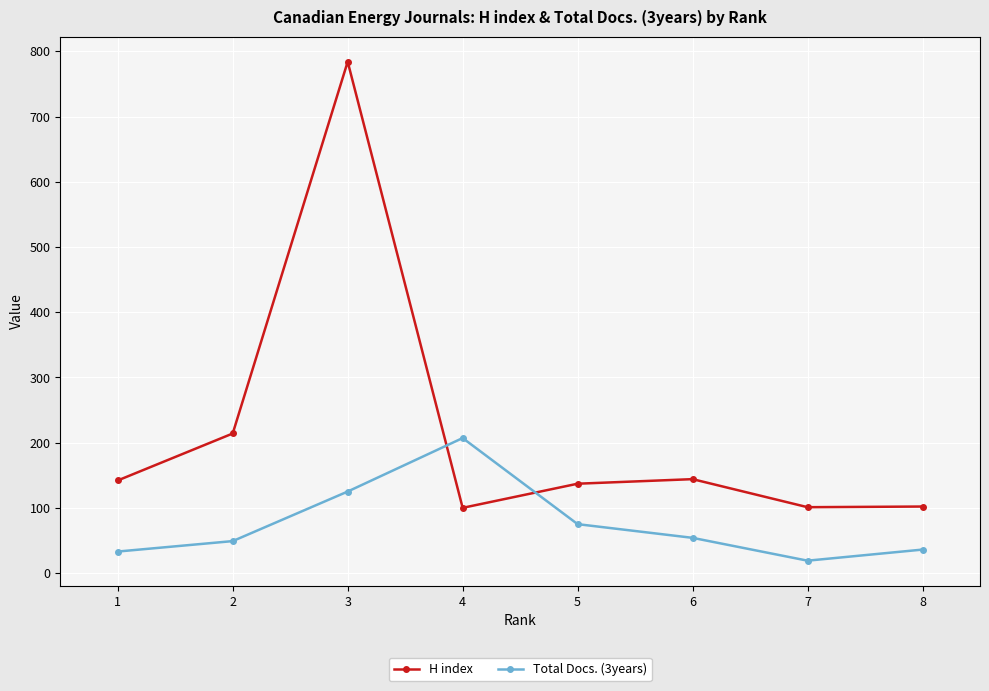

What is the average value of the H index series?

216